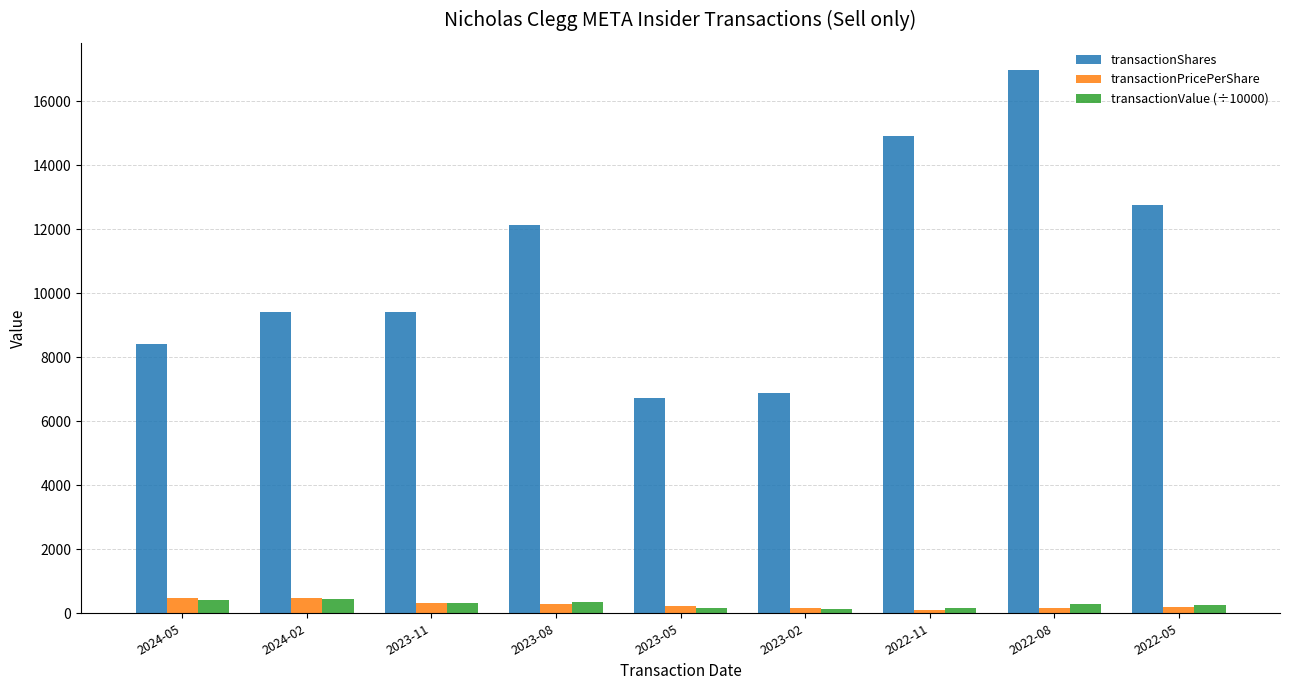

Is the value of transactionShares at 2022-05 greater than the value of transactionValue (÷10000) at 2023-11?

Yes